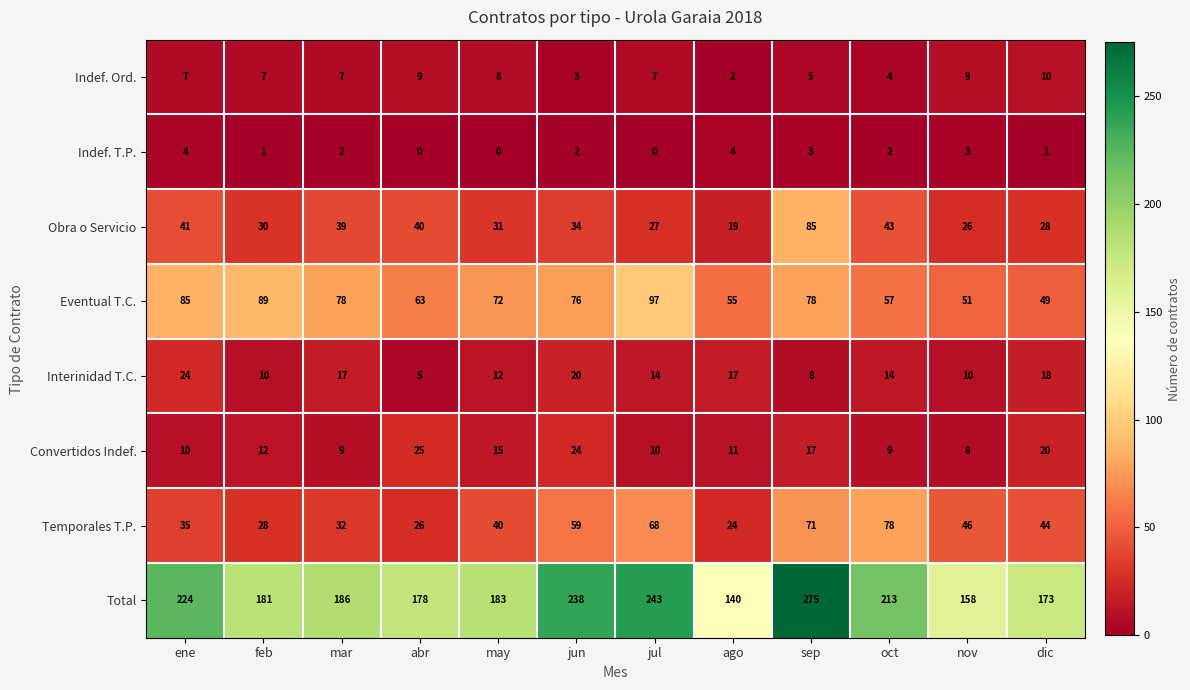

What is the total value across all series at ago?

272